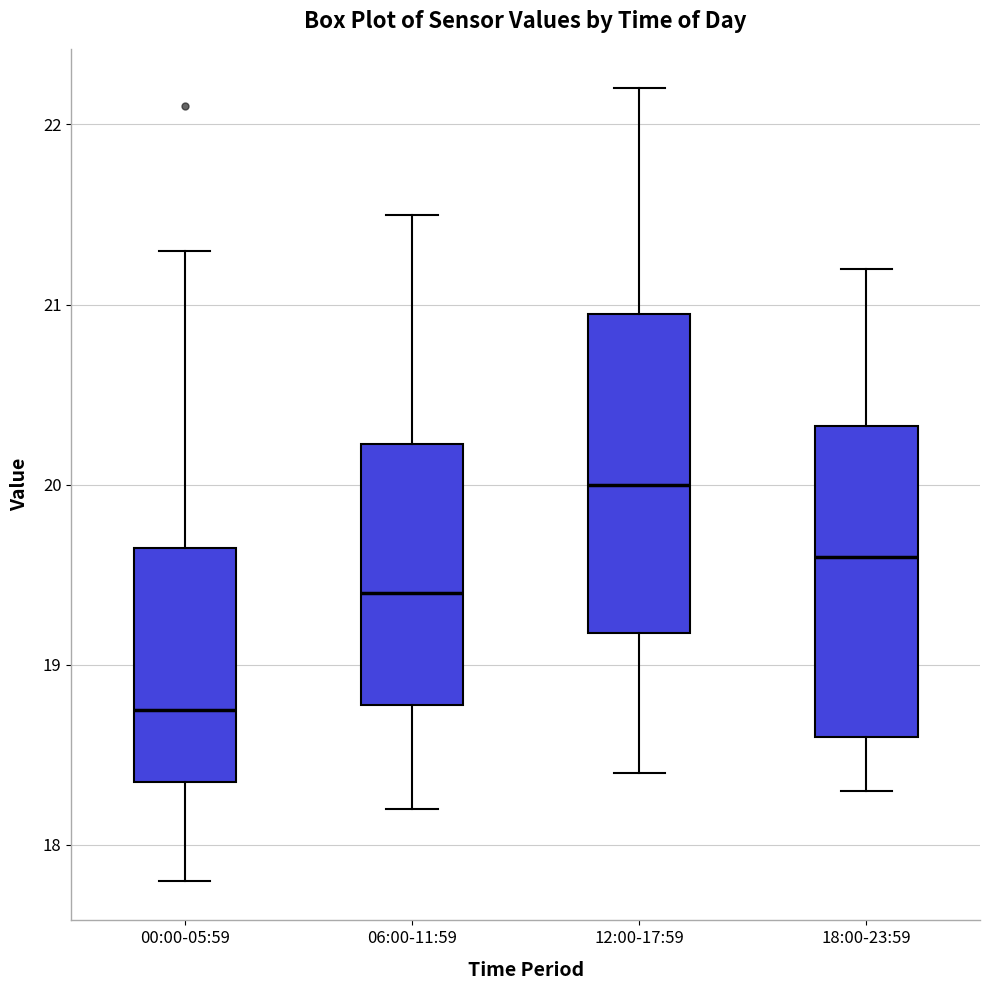

Reading left to right, transcribe this box plot: for each box, give where its median line is, the range the box spans, and where its two whiskers end, as read against the y-axis. The values are not printed on the chart, so give them approximately, as read against the axis.

00:00-05:59: median 18.8, box 18.4 to 19.7, whiskers 17.8 to 21.3
06:00-11:59: median 19.4, box 18.8 to 20.2, whiskers 18.2 to 21.5
12:00-17:59: median 20.0, box 19.2 to 21.0, whiskers 18.4 to 22.2
18:00-23:59: median 19.6, box 18.6 to 20.3, whiskers 18.3 to 21.2